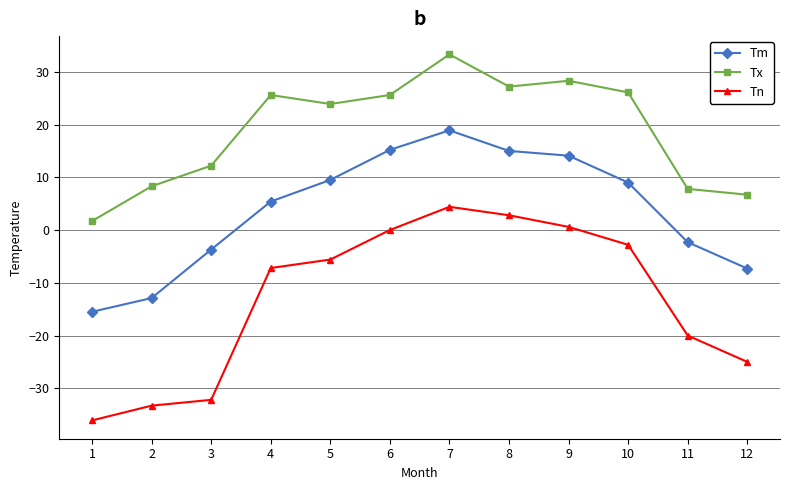

What are all the series names shown in the legend?

Tm, Tx, Tn